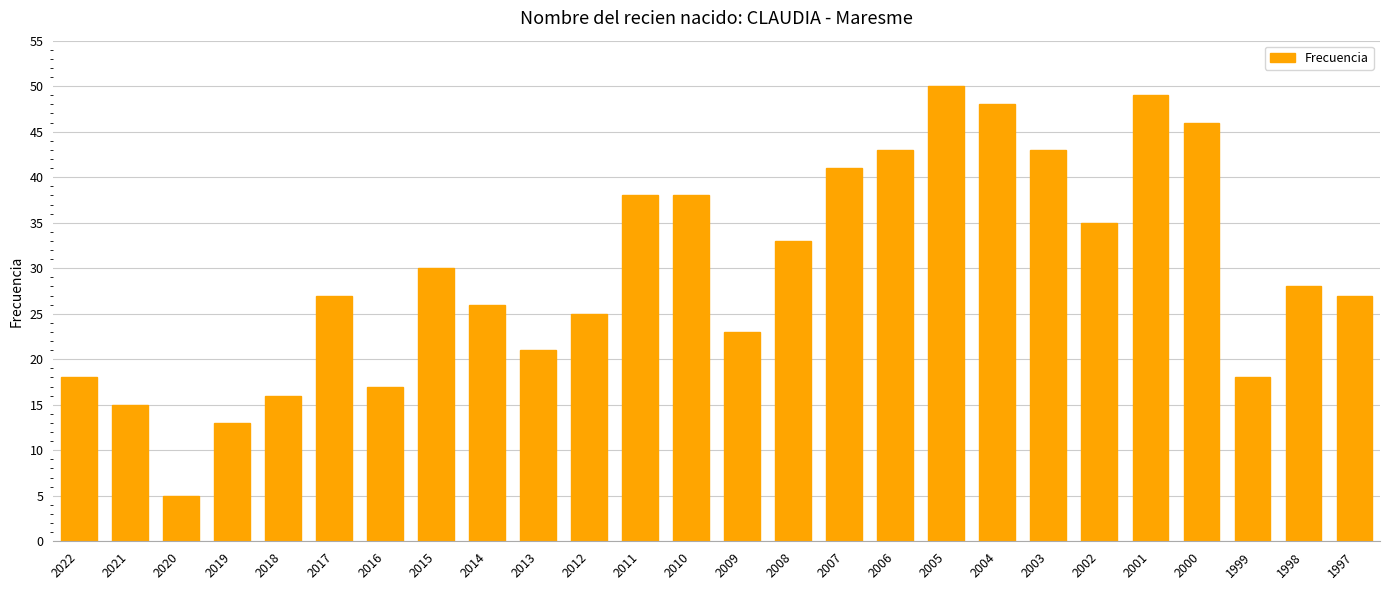

Read the value at 2020, to the nearest 5.

5